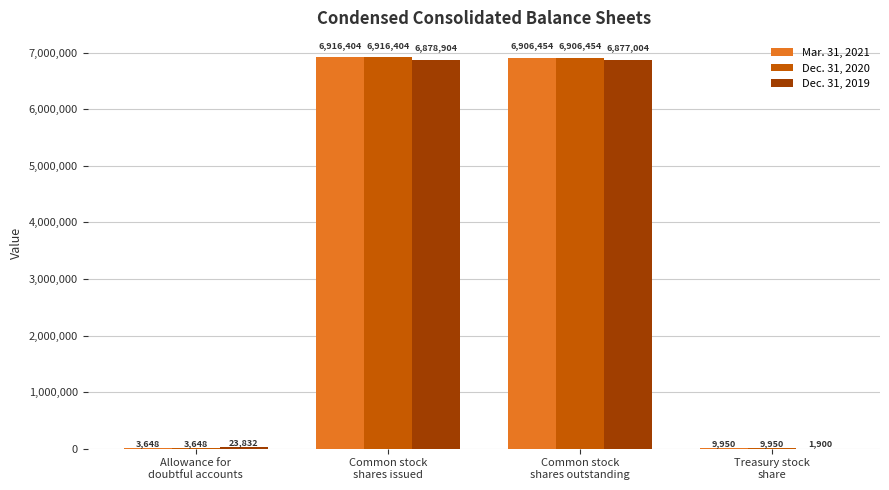

What is the maximum value for Dec. 31, 2020?

6916404